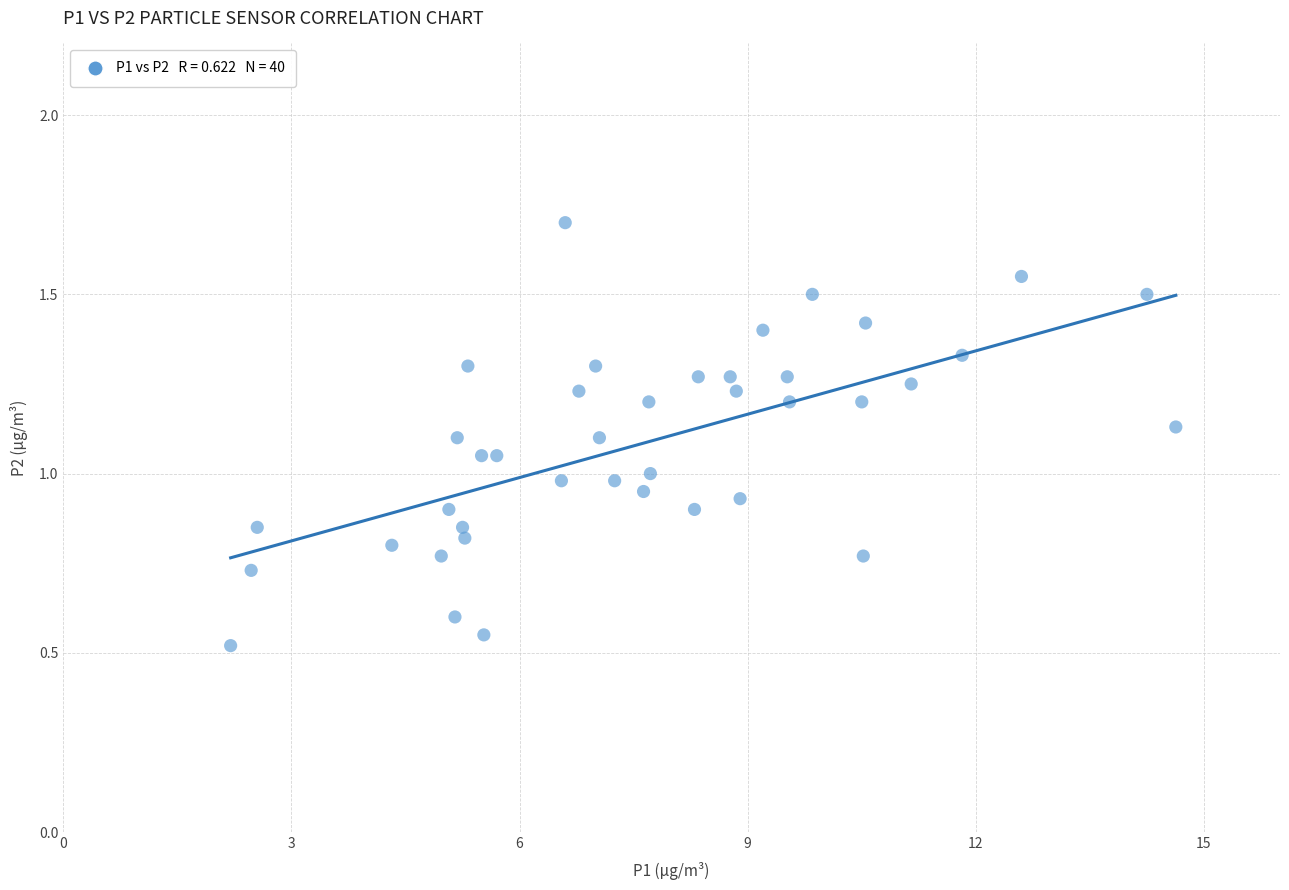

What is the range of X values (max minus min)?

12.4